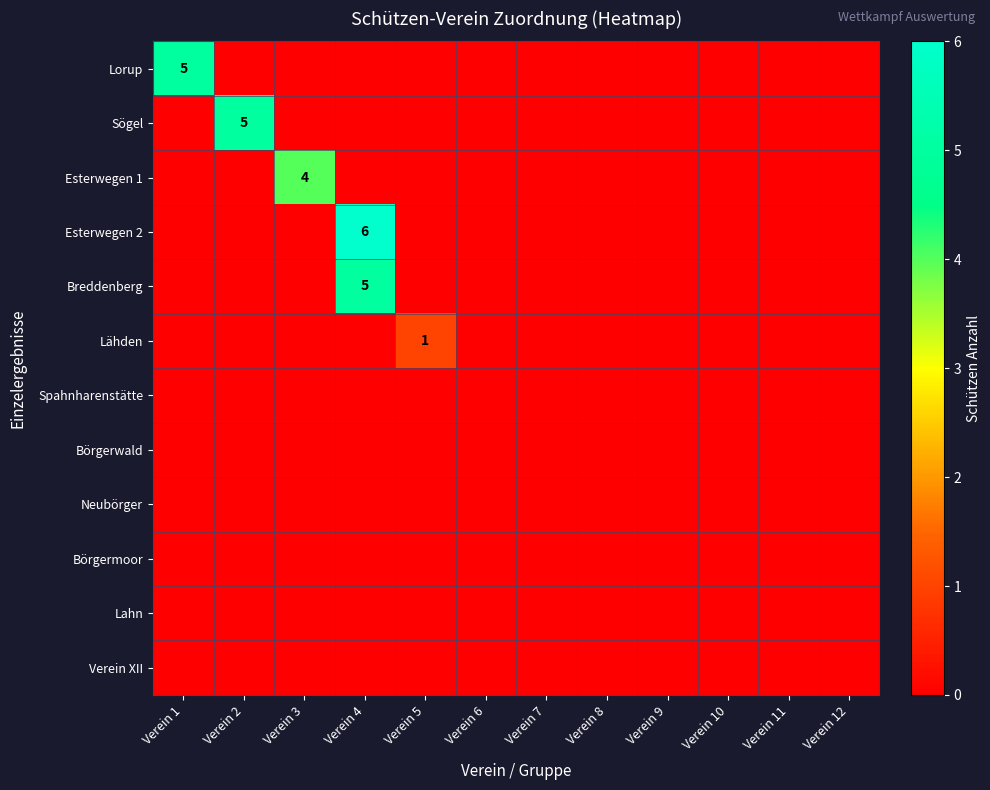

Is it true that Esterwegen 2 equals 3 at Verein 4?

False